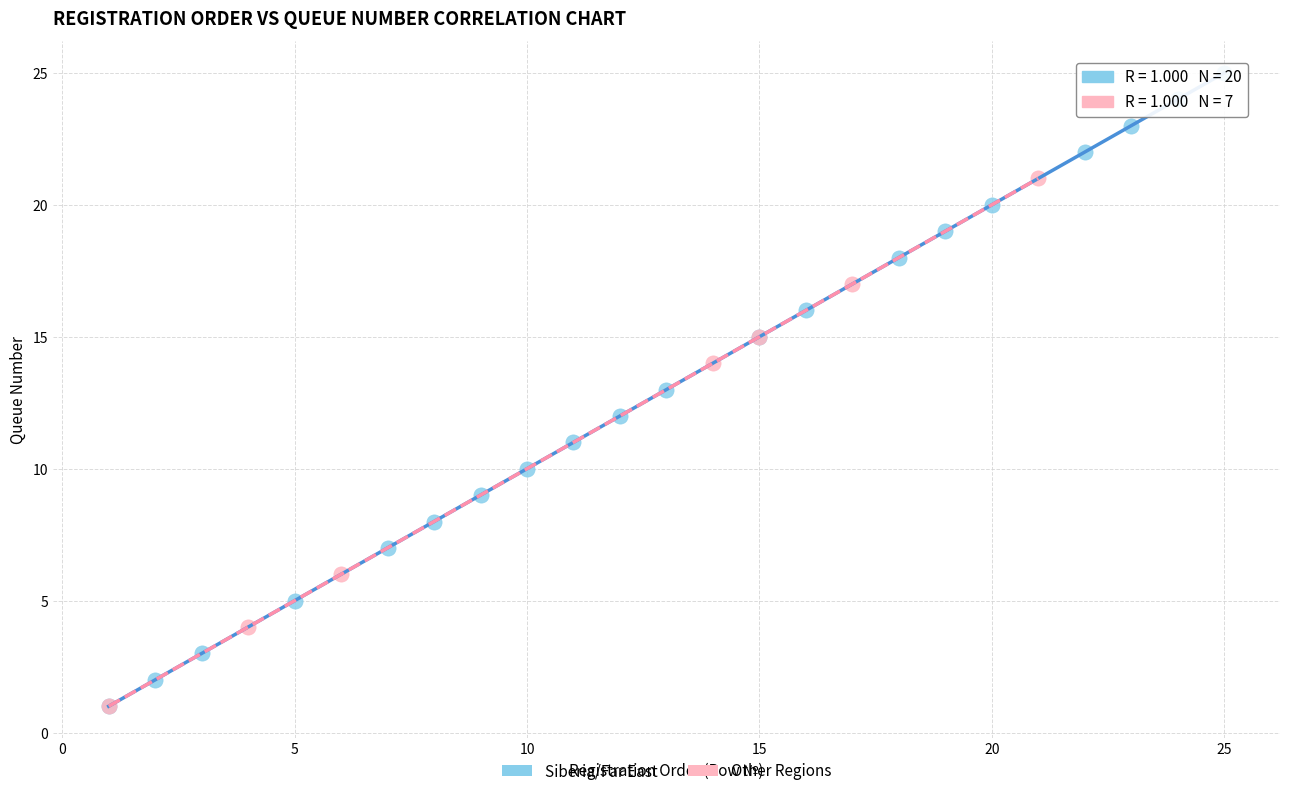

Which series has the widest spread of Y values?

Siberia/Far East